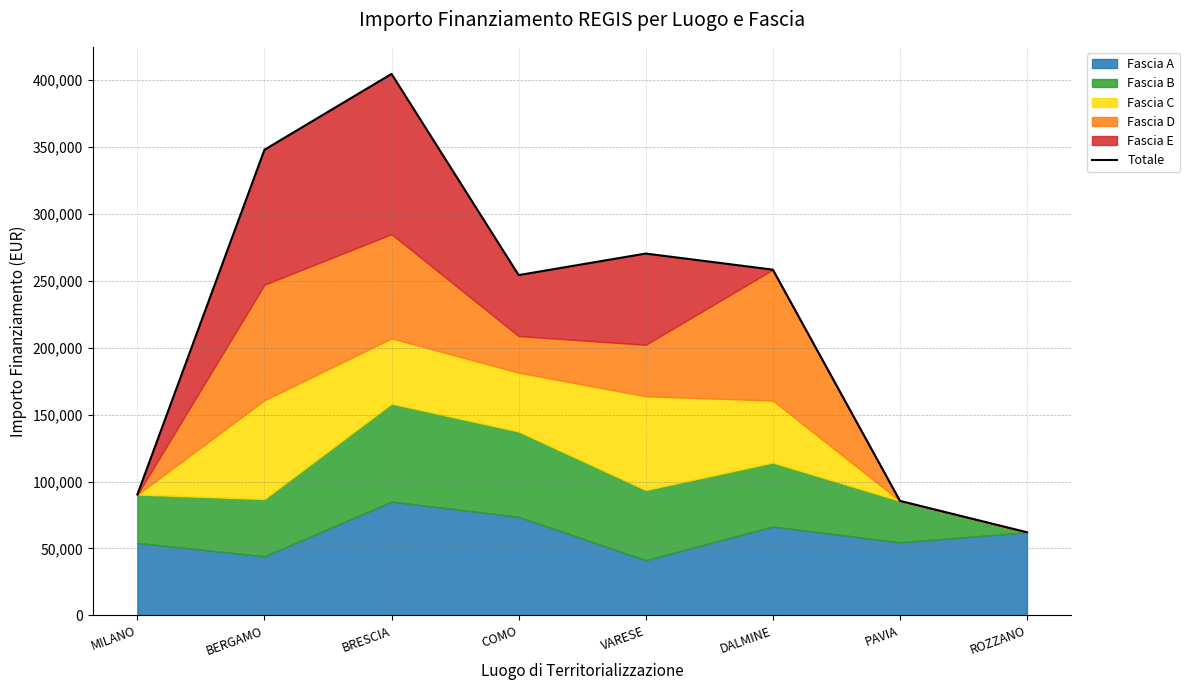

What is the label of the 2nd point from the right?

PAVIA